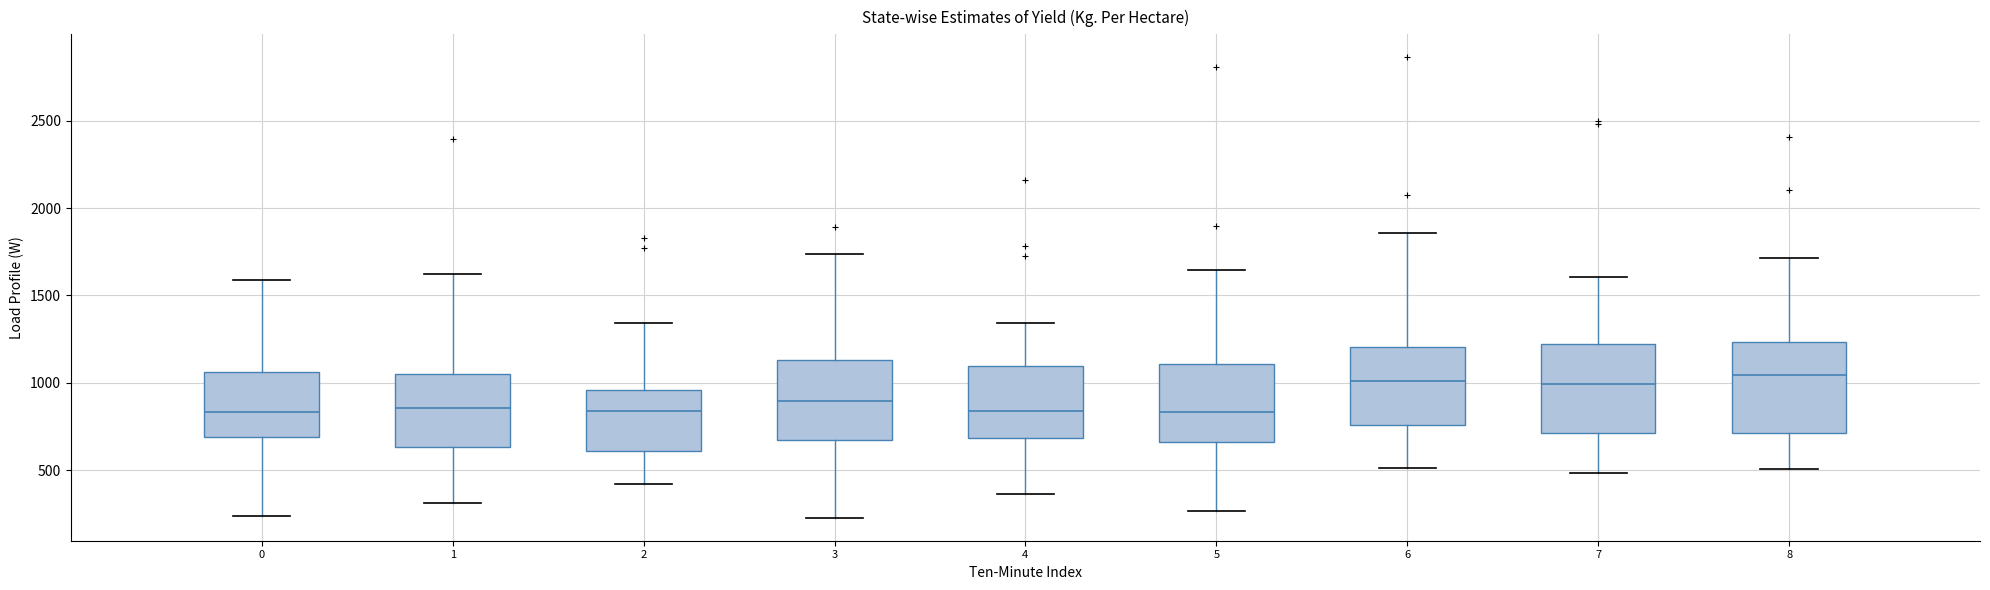

Reading left to right, read every box against the y-axis: the position of its median line, the range the box covers, and the ends of its whiskers. The values are not printed on the chart, so give them approximately, as read against the axis.

0: median 850, box 700 to 1050, whiskers 250 to 1600
1: median 850, box 650 to 1050, whiskers 300 to 1600
2: median 850, box 600 to 950, whiskers 400 to 1350
3: median 900, box 650 to 1150, whiskers 250 to 1750
4: median 850, box 700 to 1100, whiskers 350 to 1350
5: median 850, box 650 to 1100, whiskers 250 to 1650
6: median 1000, box 750 to 1200, whiskers 500 to 1850
7: median 1000, box 700 to 1200, whiskers 500 to 1600
8: median 1050, box 700 to 1250, whiskers 500 to 1700